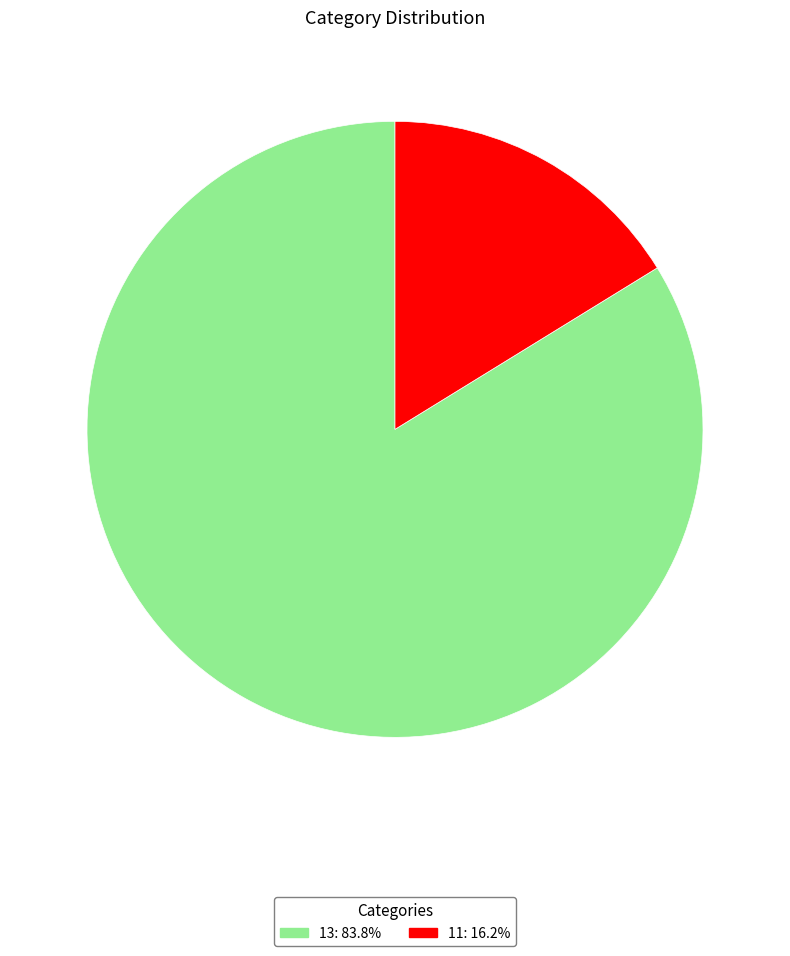

Does any single category account for the majority?

Yes